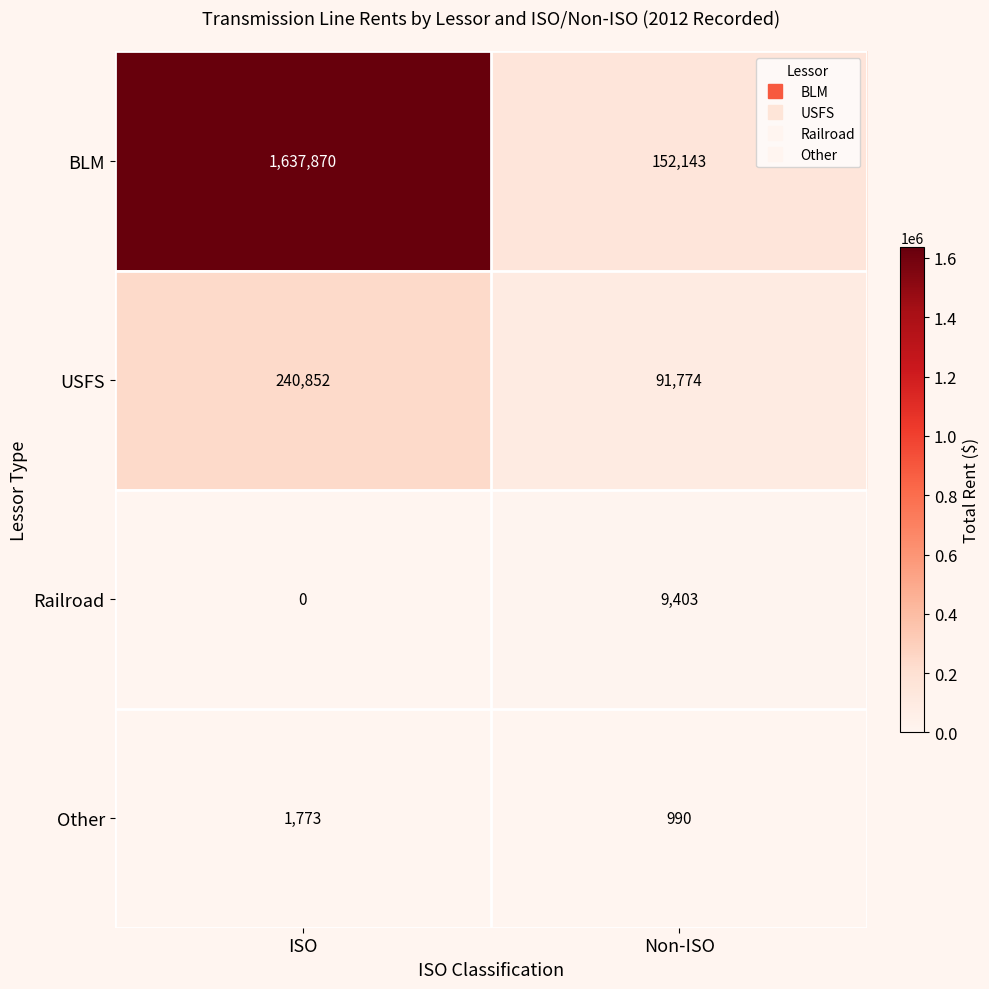

Reading right to left, extract all data points from this chart.

BLM: 152143	1637870
USFS: 91774	240852
Railroad: 9403	0
Other: 990	1773